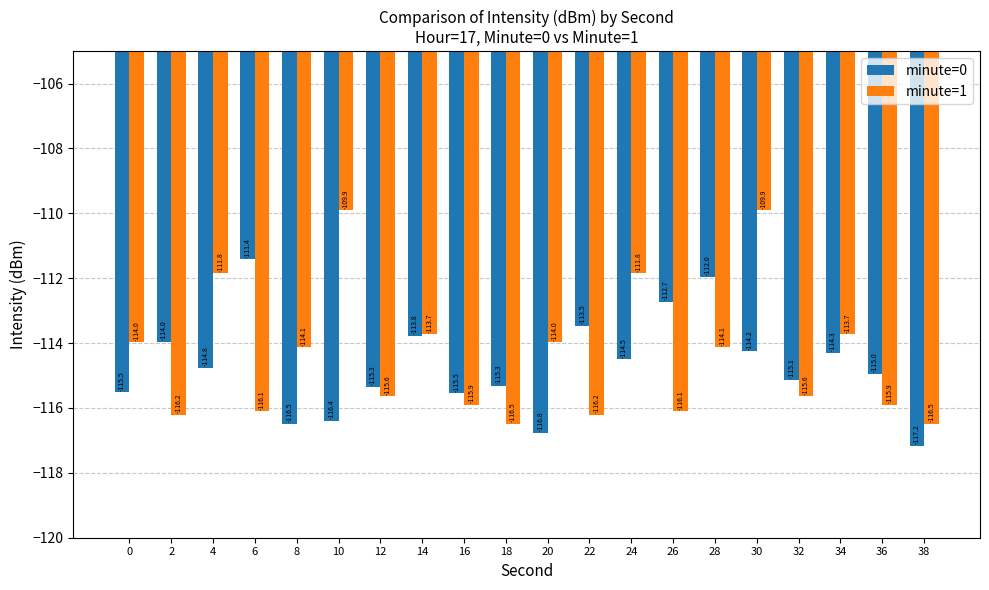

Which category has the lowest value across all series?

38